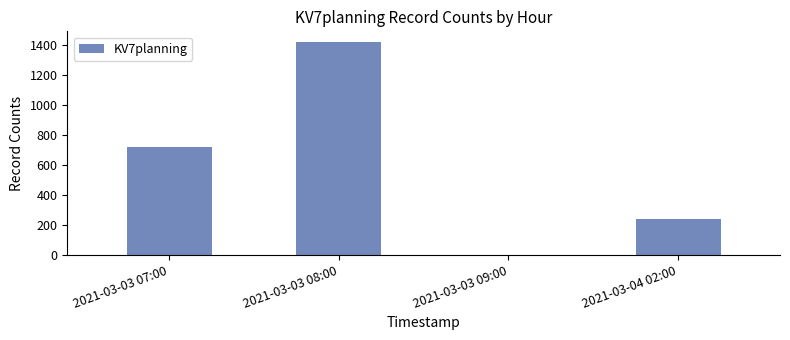

Which category has the highest value across all series?

2021-03-03 08:00